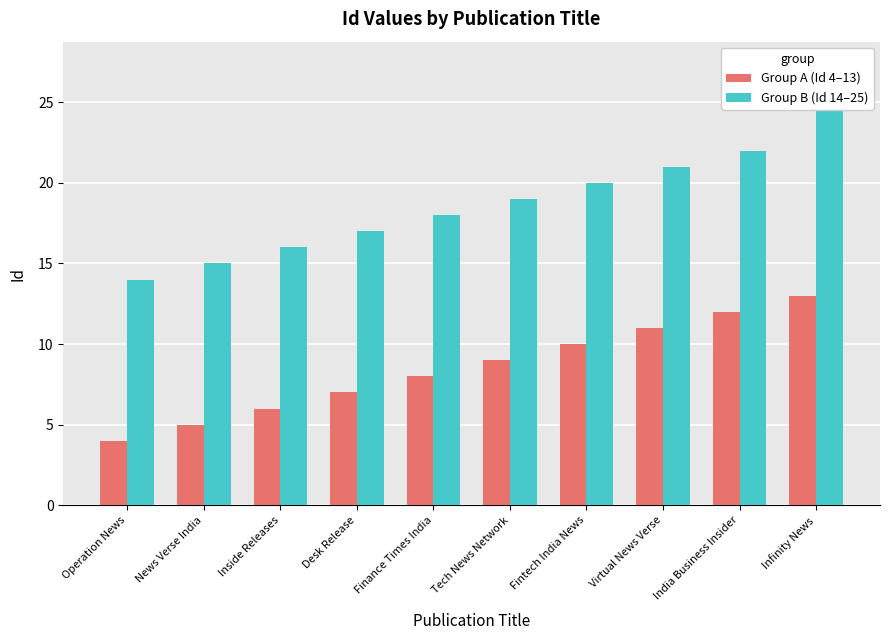

What is the maximum value for Group A (Id 4–13)?

13